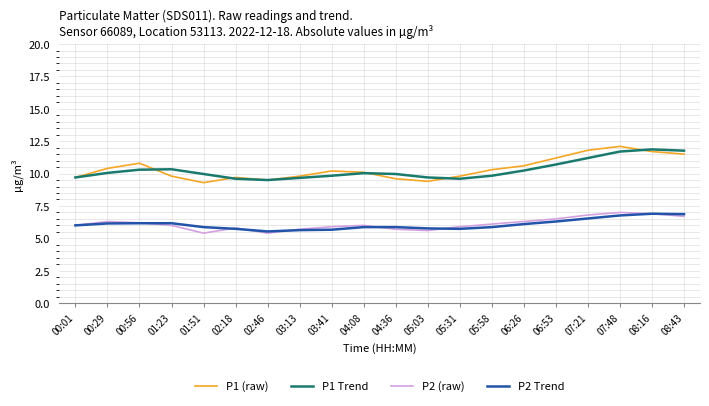

What is the minimum value for P1 Trend?

9.5